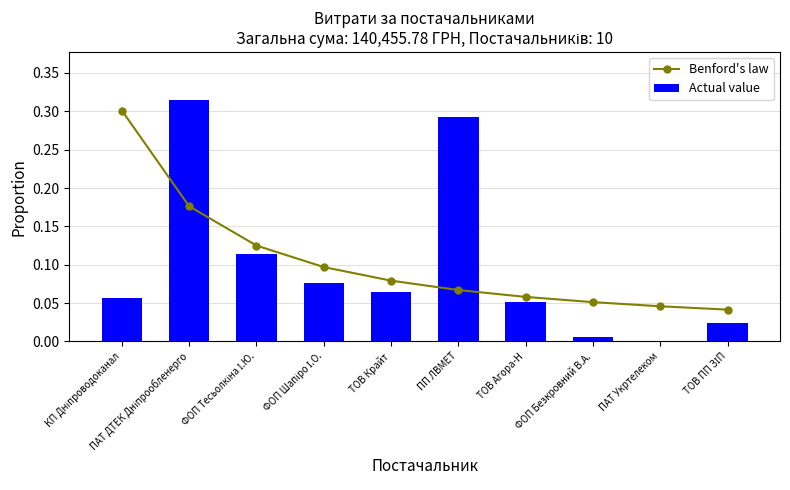

At which label does Actual value reach its peak?

ПАТ ДТЕК Дніпрообленерго